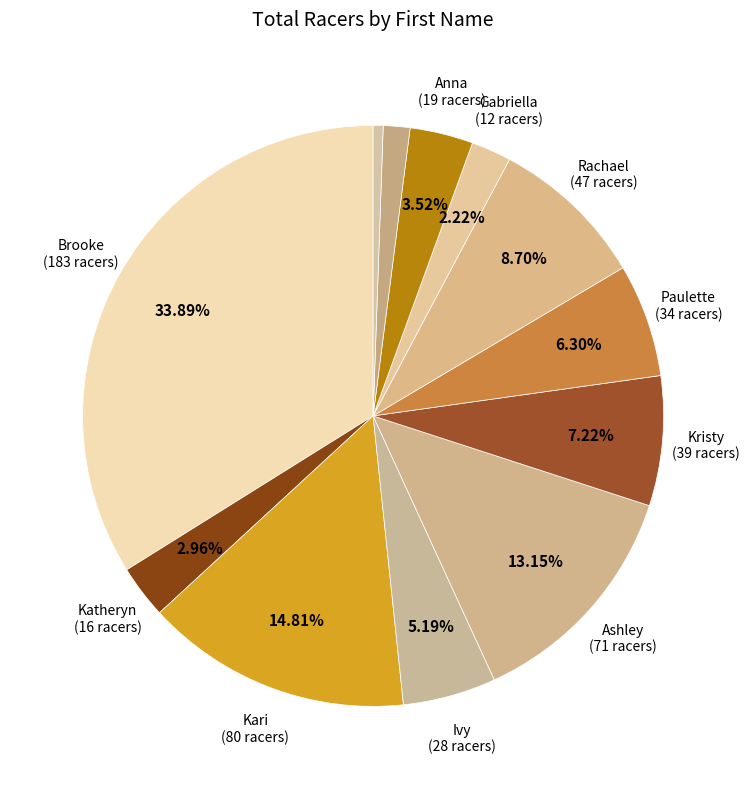

How many slices are in this pie chart?

12